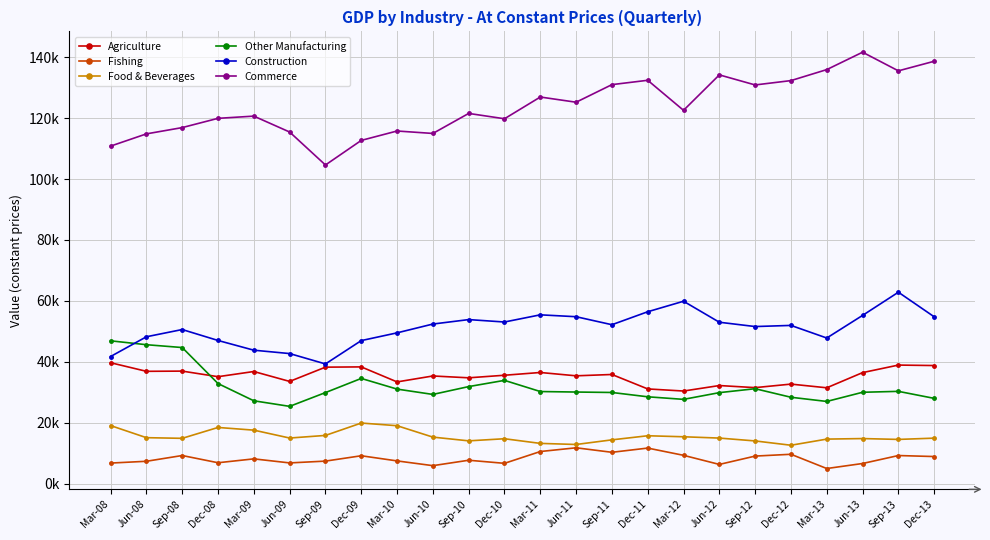

What are all the series names shown in the legend?

Agriculture, Fishing, Food & Beverages, Other Manufacturing, Construction, Commerce